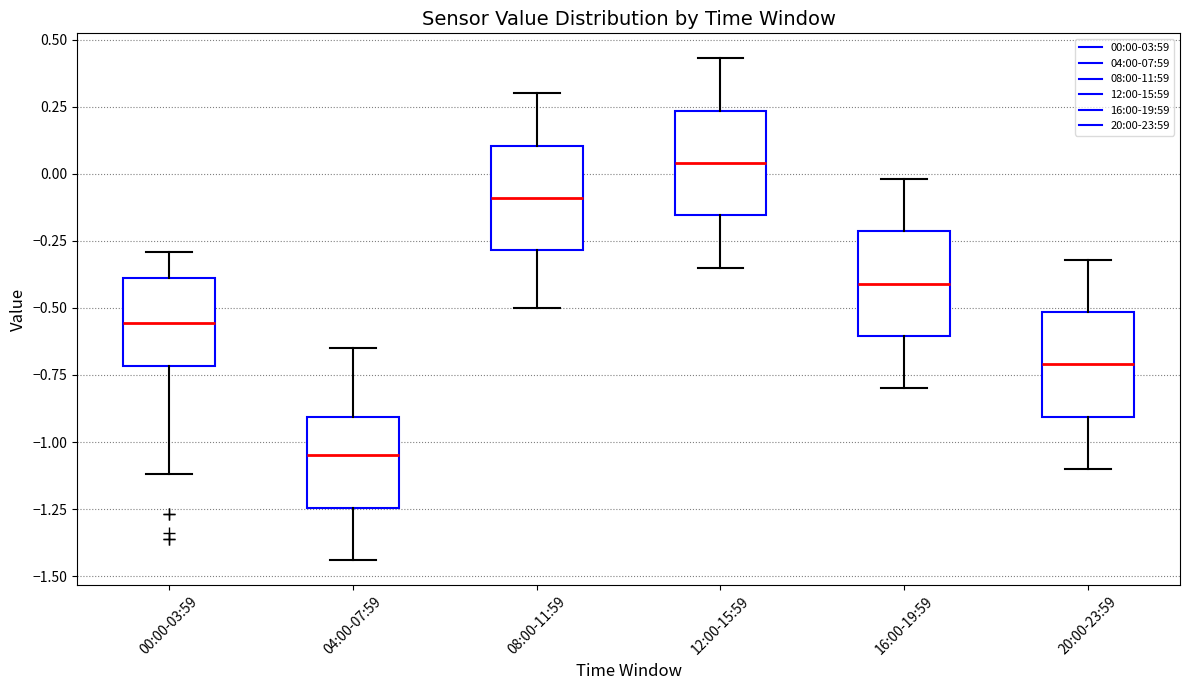

Reading left to right, read every box against the y-axis: the position of its median line, the range the box covers, and the ends of its whiskers. The values are not printed on the chart, so give them approximately, as read against the axis.

00:00-03:59: median -0.55, box -0.70 to -0.40, whiskers -1.10 to -0.30
04:00-07:59: median -1.05, box -1.25 to -0.90, whiskers -1.45 to -0.65
08:00-11:59: median -0.10, box -0.30 to 0.10, whiskers -0.50 to 0.30
12:00-15:59: median 0.05, box -0.15 to 0.25, whiskers -0.35 to 0.45
16:00-19:59: median -0.40, box -0.60 to -0.20, whiskers -0.80 to 0.00
20:00-23:59: median -0.70, box -0.90 to -0.50, whiskers -1.10 to -0.30